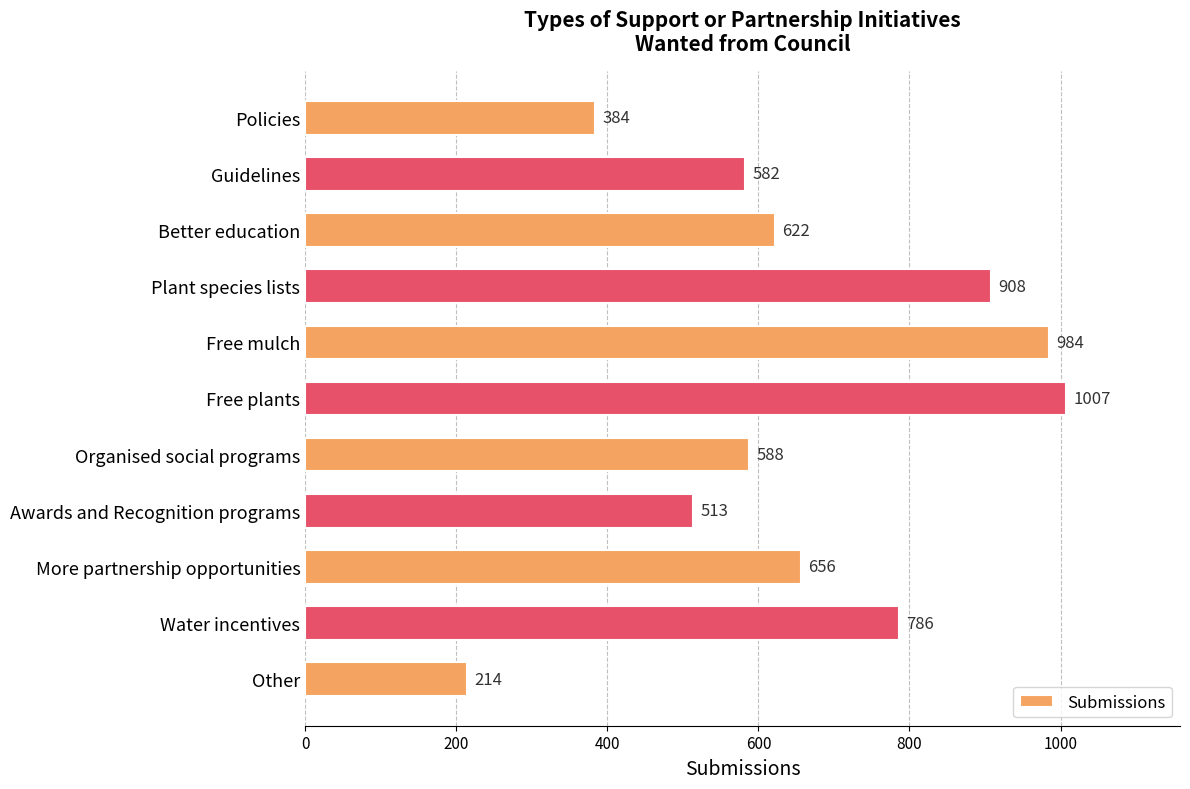

How many bars are there in total?

11